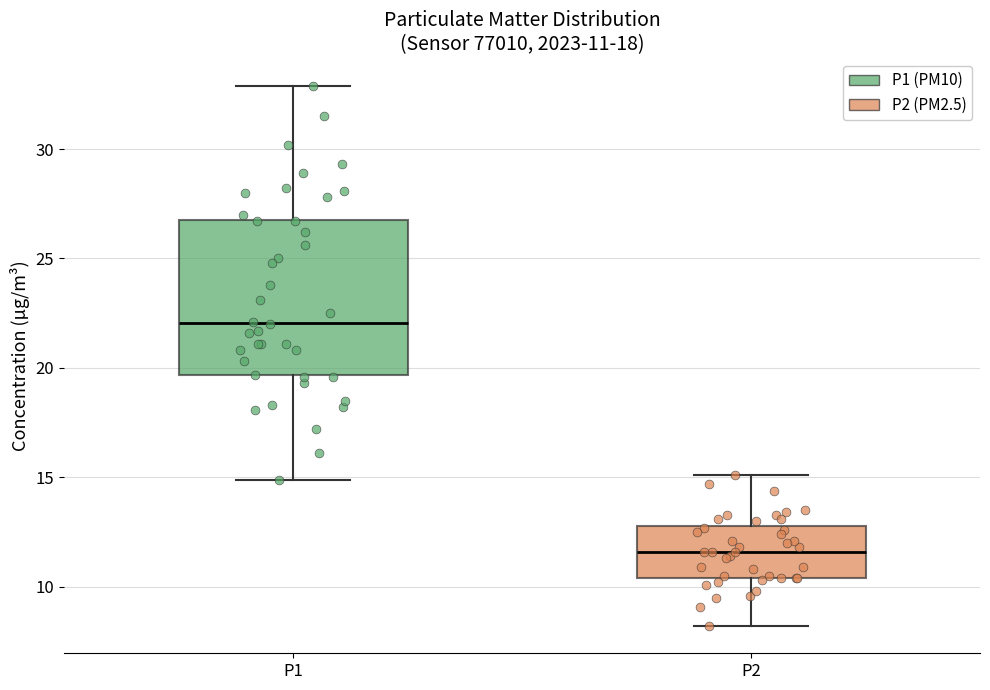

Which box's median line is the lowest?

P2